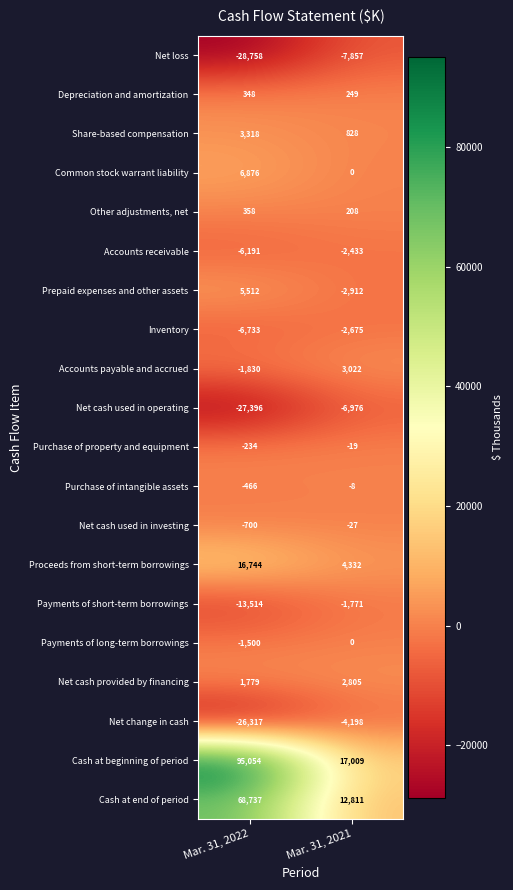

What is the smallest value displayed?

-28758